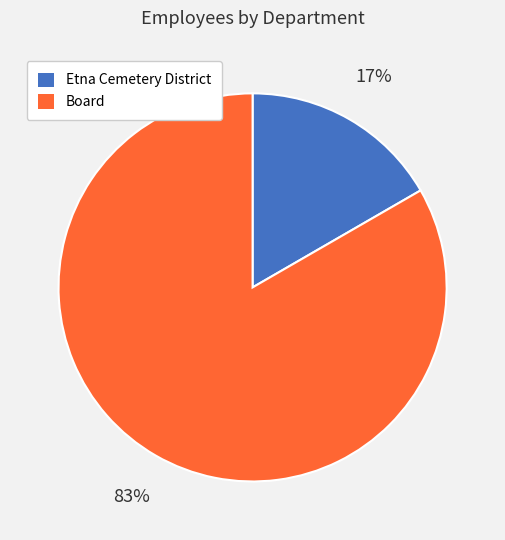

Combined, do Etna Cemetery District and Board account for over 50%?

Yes